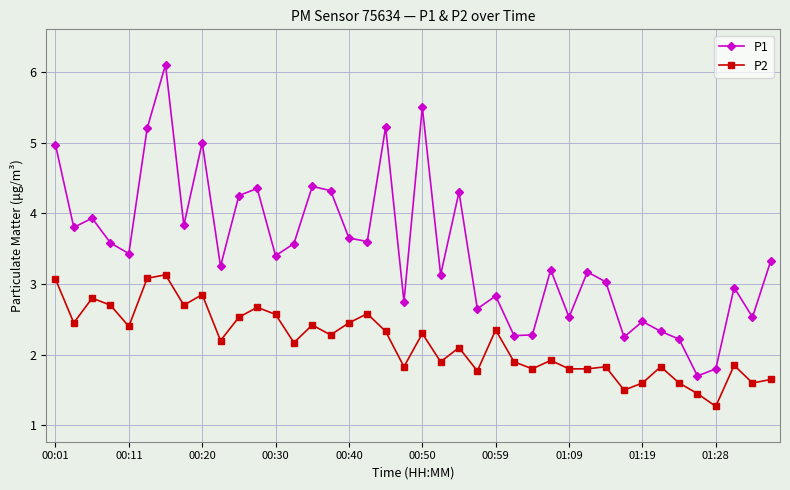

What is the value of the P1 point at the 5th from the left?

3.4